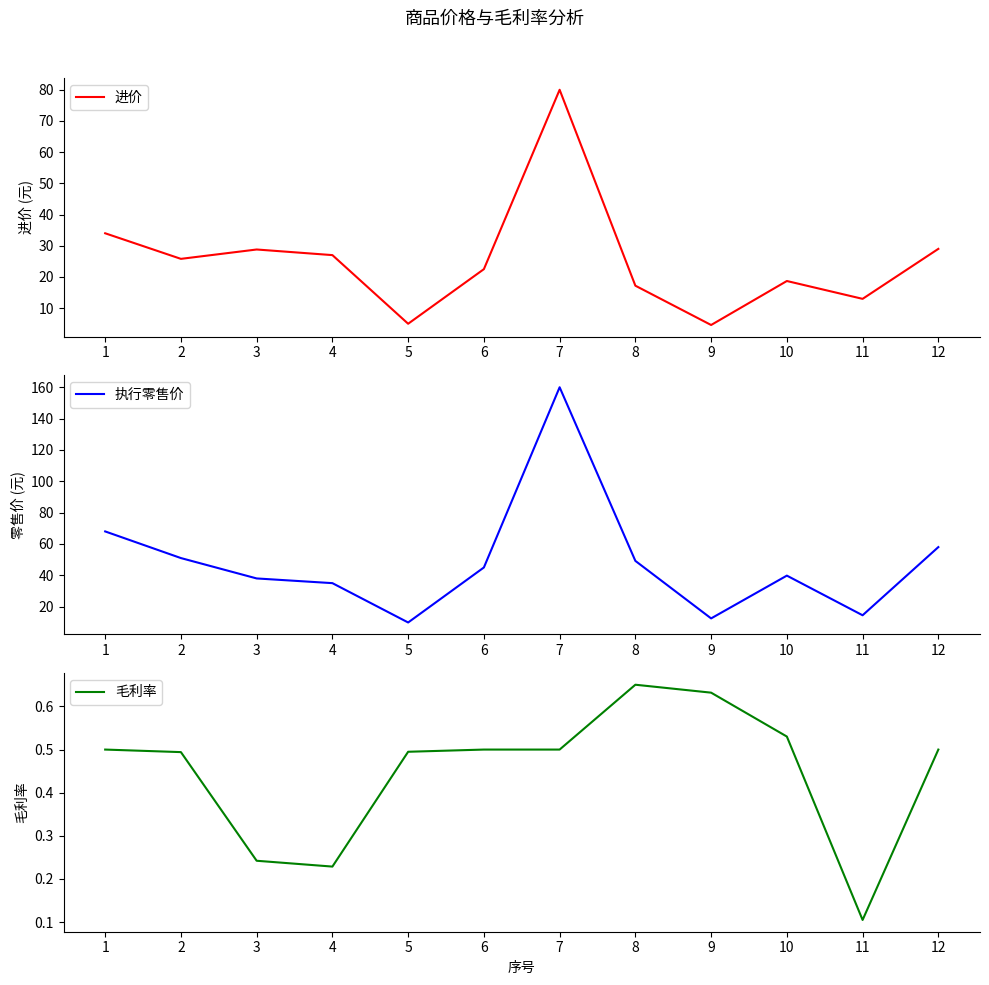

What is the difference between the highest and lowest values at 3?

37.8